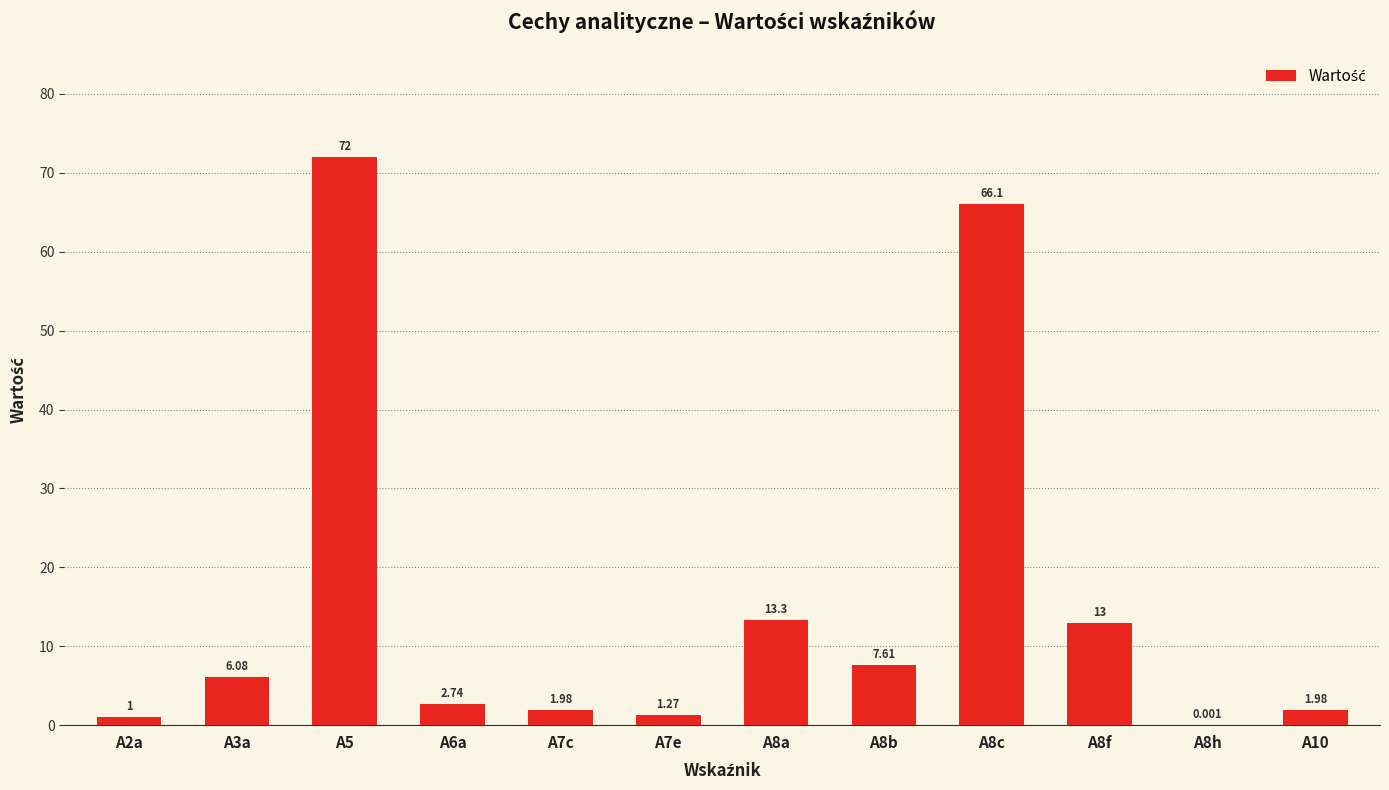

What is the label of the 2nd bar from the right?

A8h